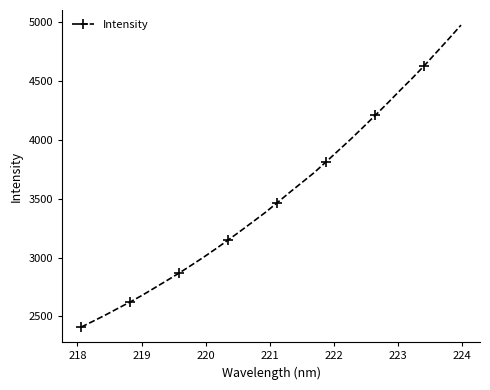

How many data points are less than 3466?

16